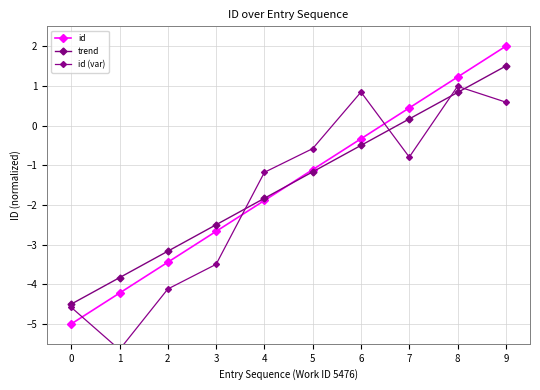

At how many categories does at least one series exceed -3?

7